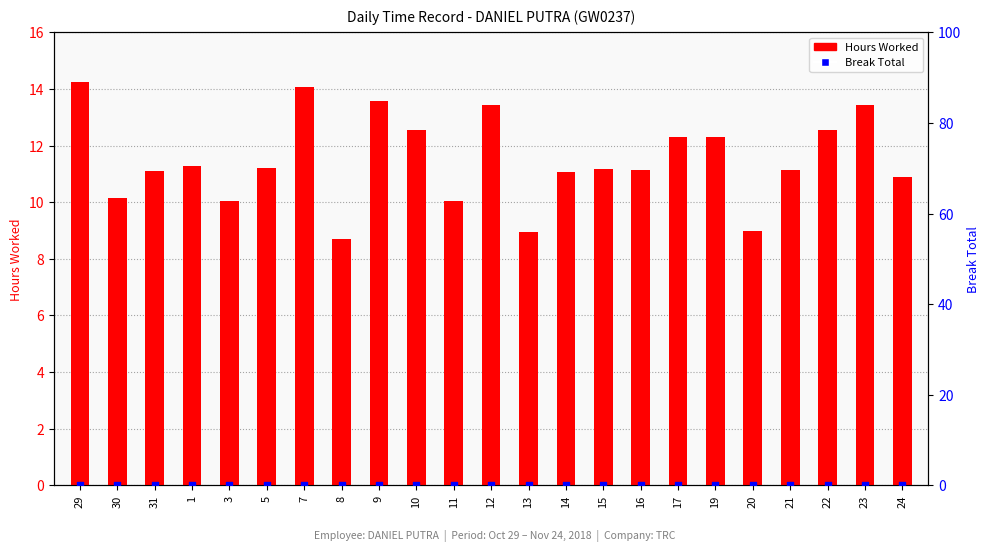

Which series reaches the minimum Y coordinate?

Break Total